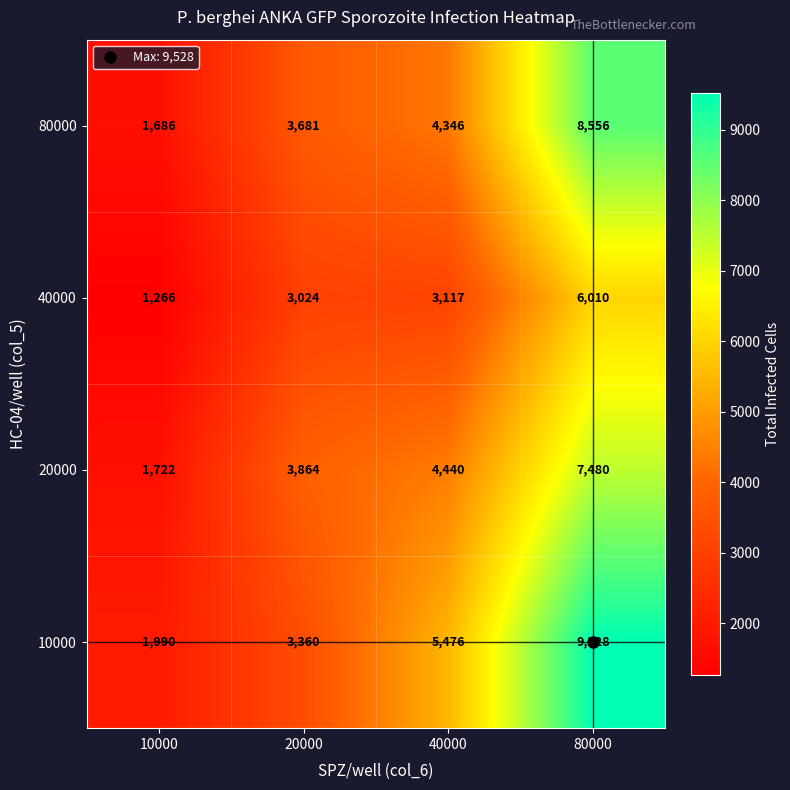

At which category does the chart reach its peak across all series?

80000